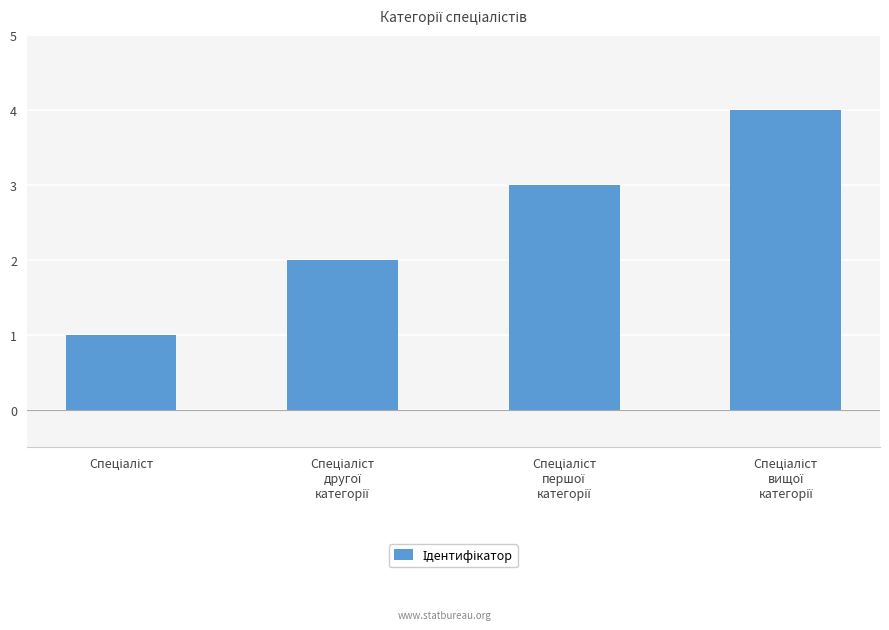

What is the maximum value shown in the chart?

4